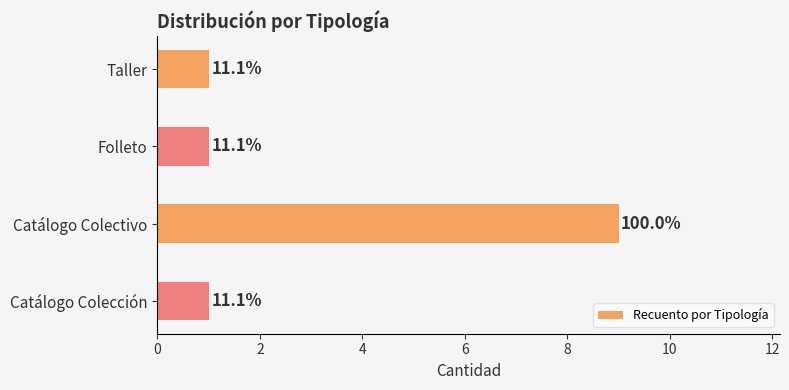

Does the chart contain any negative values?

No